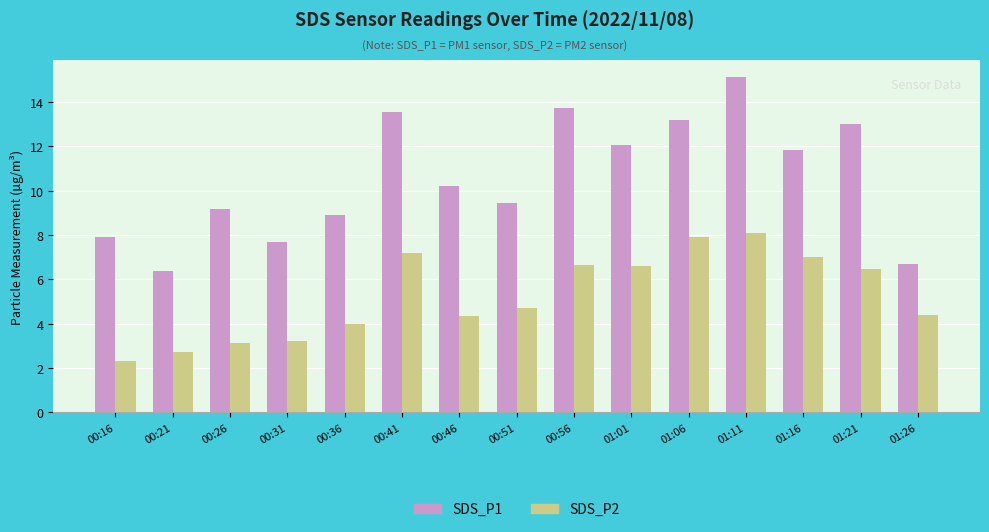

Reading right to left, transcribe all the data shown in this chart.

SDS_P1: 01:26=6.7	01:21=13.0	01:16=11.8	01:11=15.1	01:06=13.2	01:01=12.1	00:56=13.7	00:51=9.4	00:46=10.2	00:41=13.6	00:36=8.9	00:31=7.7	00:26=9.2	00:21=6.4	00:16=7.9
SDS_P2: 01:26=4.4	01:21=6.5	01:16=7.0	01:11=8.1	01:06=7.9	01:01=6.6	00:56=6.6	00:51=4.7	00:46=4.4	00:41=7.2	00:36=4.0	00:31=3.2	00:26=3.1	00:21=2.7	00:16=2.3